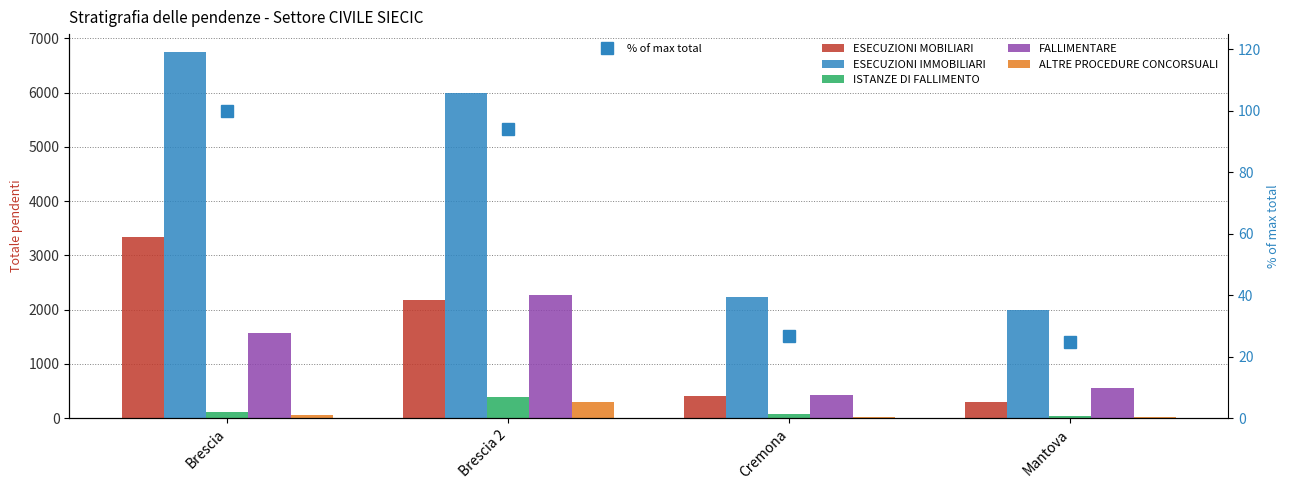

Between Brescia 2 and Mantova, which series saw the biggest shift?

ESECUZIONI IMMOBILIARI